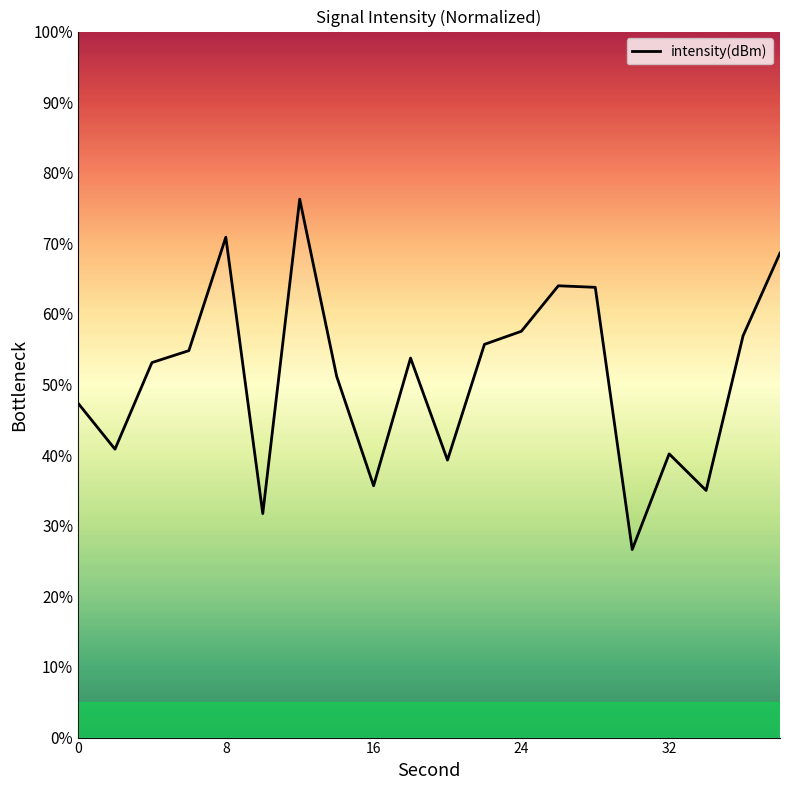

What is the difference between the maximum and minimum values?

49.6